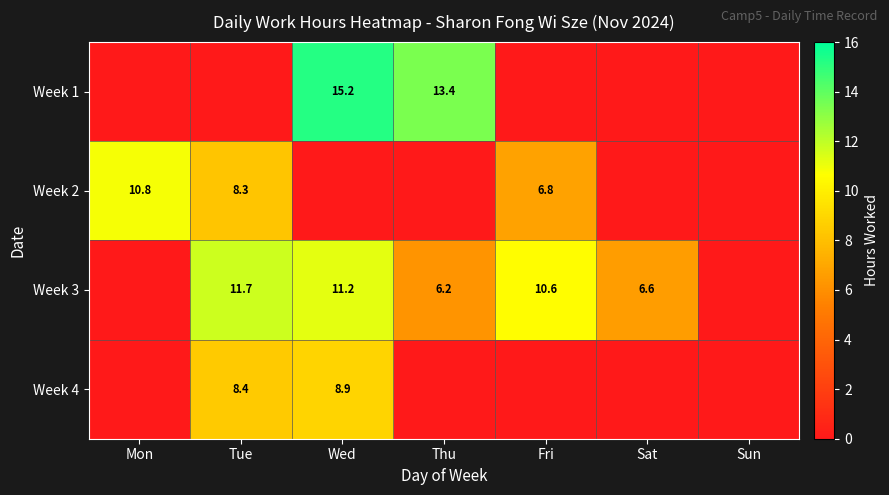

The value of Week 4 at Wed is 8.9. True or false?

True